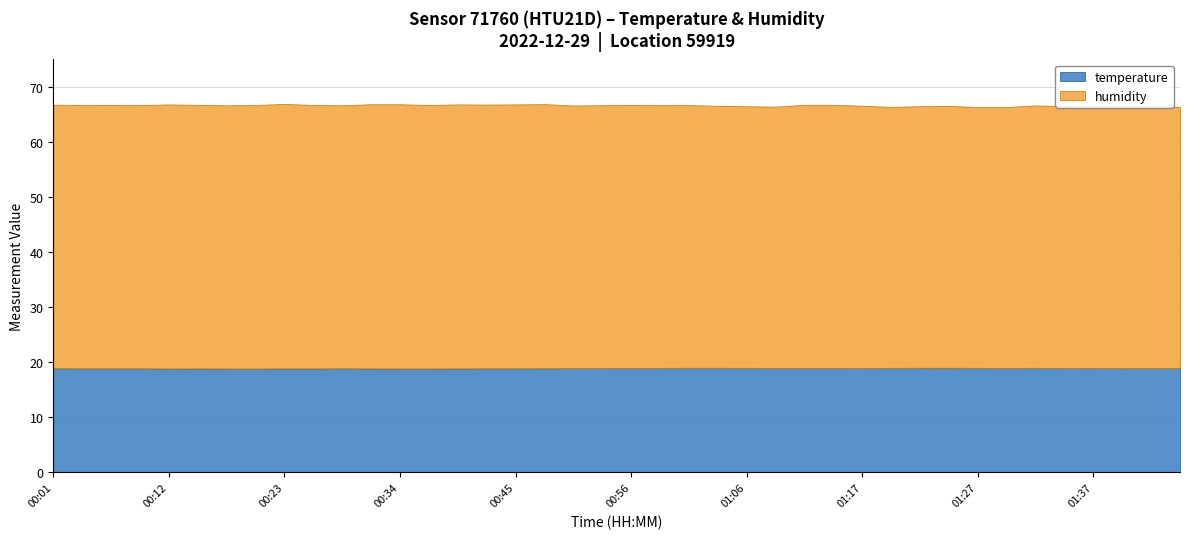

What is the sum of all temperature values?

757.5